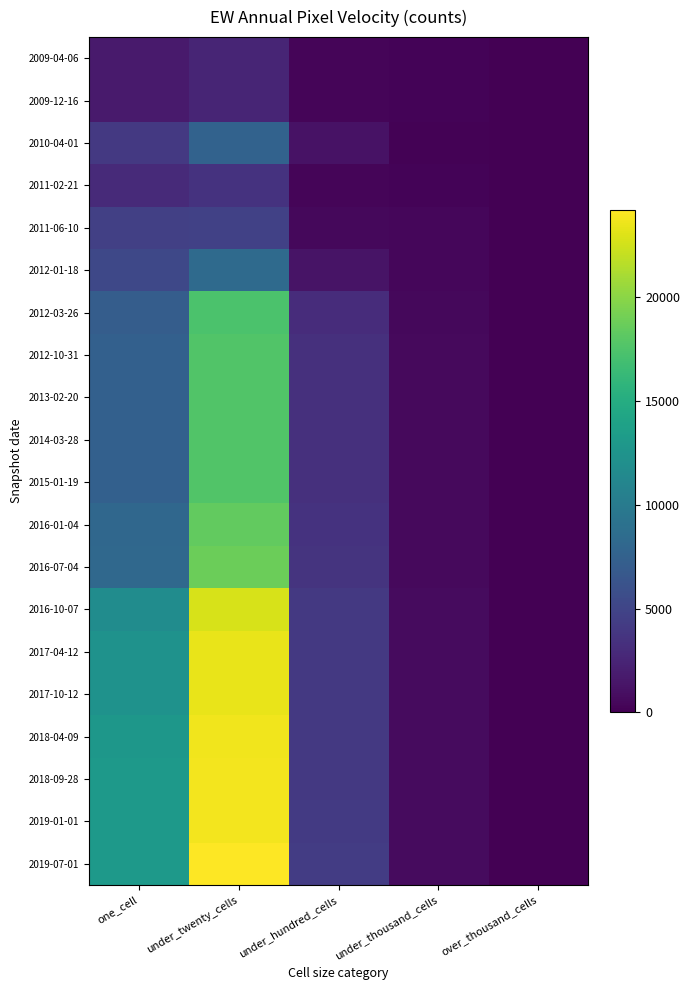

Reading right to left, extract all data points from this chart.

2009-04-06: over_thousand_cells=0	under_thousand_cells=227	under_hundred_cells=314	under_twenty_cells=2467	one_cell=1731
2009-12-16: over_thousand_cells=0	under_thousand_cells=227	under_hundred_cells=317	under_twenty_cells=2469	one_cell=1732
2010-04-01: over_thousand_cells=0	under_thousand_cells=182	under_hundred_cells=1189	under_twenty_cells=7571	one_cell=4044
2011-02-21: over_thousand_cells=0	under_thousand_cells=205	under_hundred_cells=368	under_twenty_cells=3544	one_cell=2923
2011-06-10: over_thousand_cells=0	under_thousand_cells=451	under_hundred_cells=533	under_twenty_cells=4672	one_cell=4610
2012-01-18: over_thousand_cells=0	under_thousand_cells=460	under_hundred_cells=1240	under_twenty_cells=8402	one_cell=5276
2012-03-26: over_thousand_cells=0	under_thousand_cells=563	under_hundred_cells=3107	under_twenty_cells=17354	one_cell=7184
2012-10-31: over_thousand_cells=0	under_thousand_cells=588	under_hundred_cells=3388	under_twenty_cells=17652	one_cell=7406
2013-02-20: over_thousand_cells=0	under_thousand_cells=588	under_hundred_cells=3387	under_twenty_cells=17653	one_cell=7406
2014-03-28: over_thousand_cells=0	under_thousand_cells=588	under_hundred_cells=3387	under_twenty_cells=17653	one_cell=7406
2015-01-19: over_thousand_cells=0	under_thousand_cells=588	under_hundred_cells=3387	under_twenty_cells=17653	one_cell=7406
2016-01-04: over_thousand_cells=0	under_thousand_cells=590	under_hundred_cells=3569	under_twenty_cells=18355	one_cell=8051
2016-07-04: over_thousand_cells=0	under_thousand_cells=604	under_hundred_cells=3678	under_twenty_cells=18805	one_cell=8135
2016-10-07: over_thousand_cells=0	under_thousand_cells=672	under_hundred_cells=4007	under_twenty_cells=22769	one_cell=11729
2017-04-12: over_thousand_cells=0	under_thousand_cells=681	under_hundred_cells=4039	under_twenty_cells=23366	one_cell=12327
2017-10-12: over_thousand_cells=0	under_thousand_cells=682	under_hundred_cells=4039	under_twenty_cells=23355	one_cell=12339
2018-04-09: over_thousand_cells=0	under_thousand_cells=701	under_hundred_cells=4057	under_twenty_cells=23699	one_cell=12786
2018-09-28: over_thousand_cells=0	under_thousand_cells=701	under_hundred_cells=4061	under_twenty_cells=23759	one_cell=12957
2019-01-01: over_thousand_cells=0	under_thousand_cells=701	under_hundred_cells=4066	under_twenty_cells=23772	one_cell=12954
2019-07-01: over_thousand_cells=0	under_thousand_cells=733	under_hundred_cells=4333	under_twenty_cells=24204	one_cell=13075